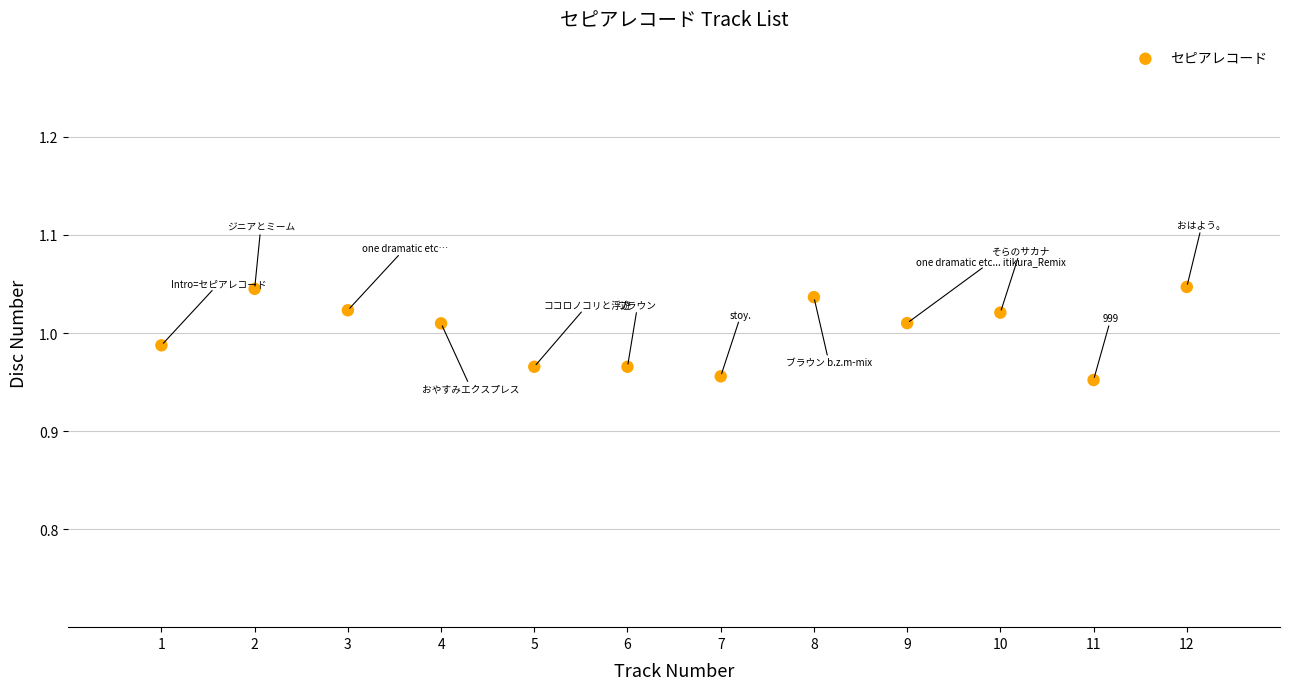

What is the range of X values (max minus min)?

11.0